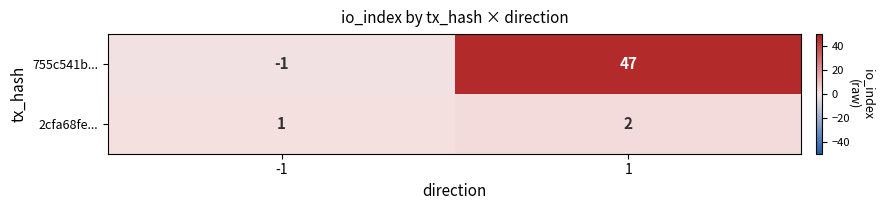

Rank the series by their maximum value, from lowest to highest.

2cfa68fe..., 755c541b...